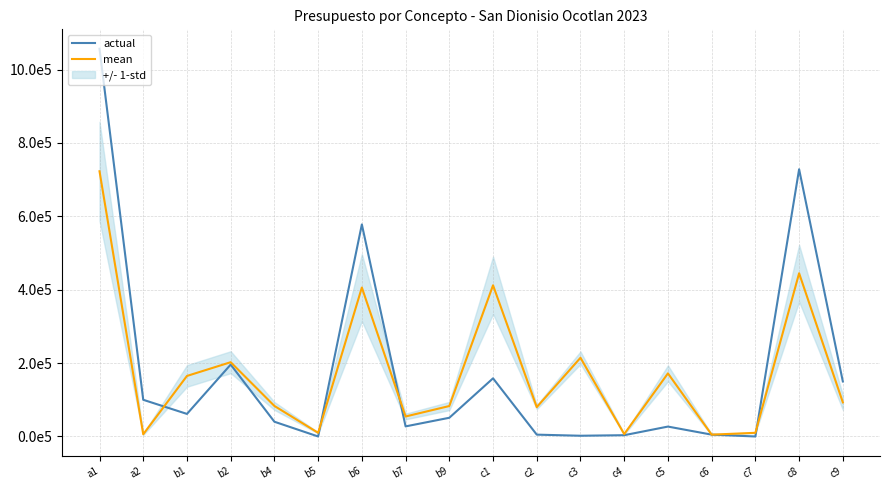

Which category has the lowest value in the actual series?

b5